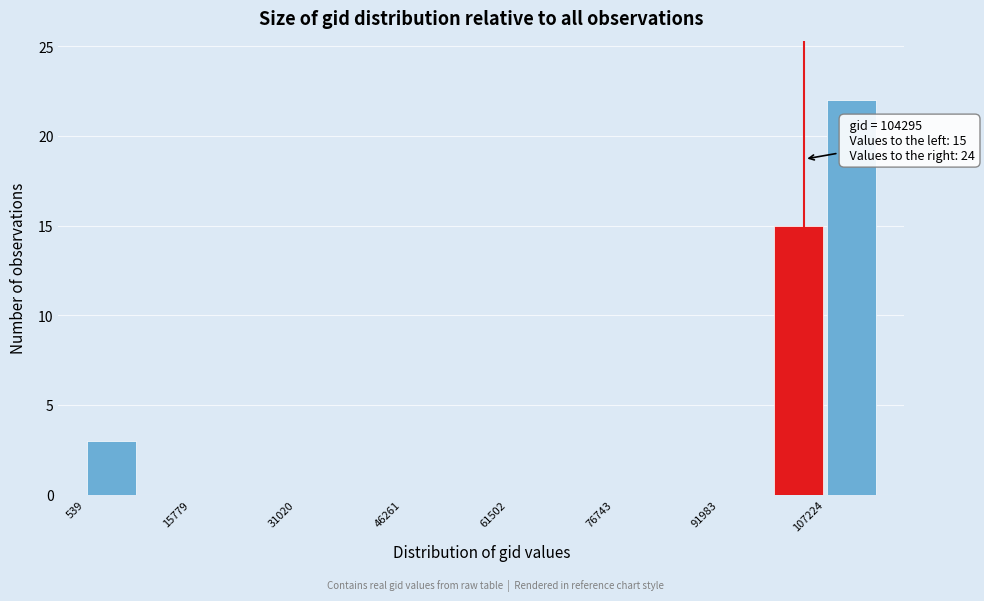

Read against the x-axis, roughly where is the centre of the tallest bar?

112000